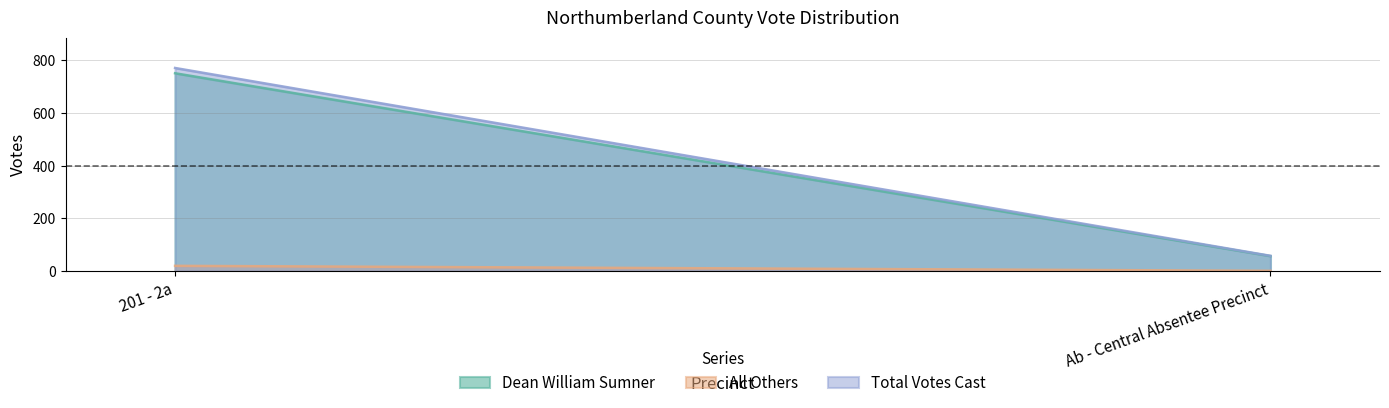

What is the average value of the Total Votes Cast series?

414